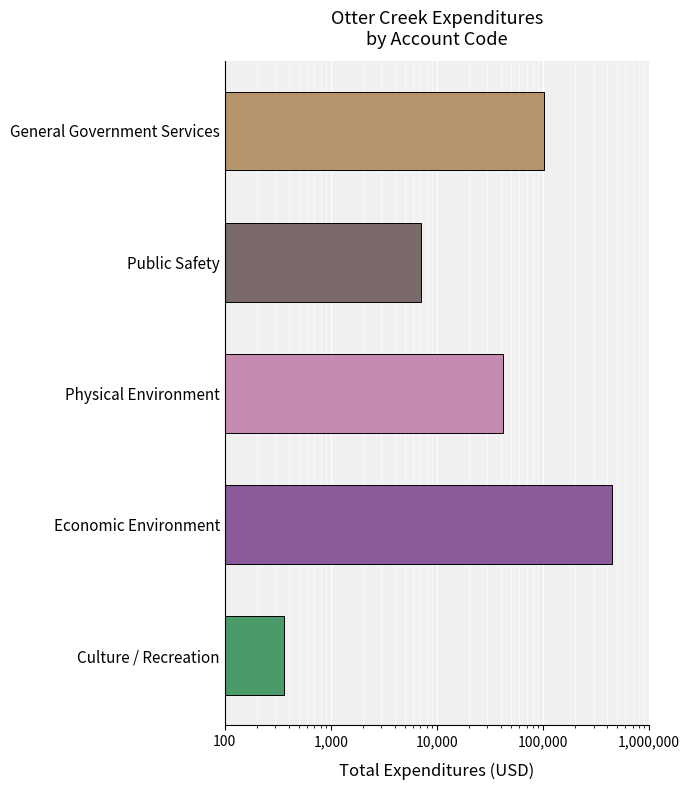

At which label is the value closest to 223660?

General Government Services